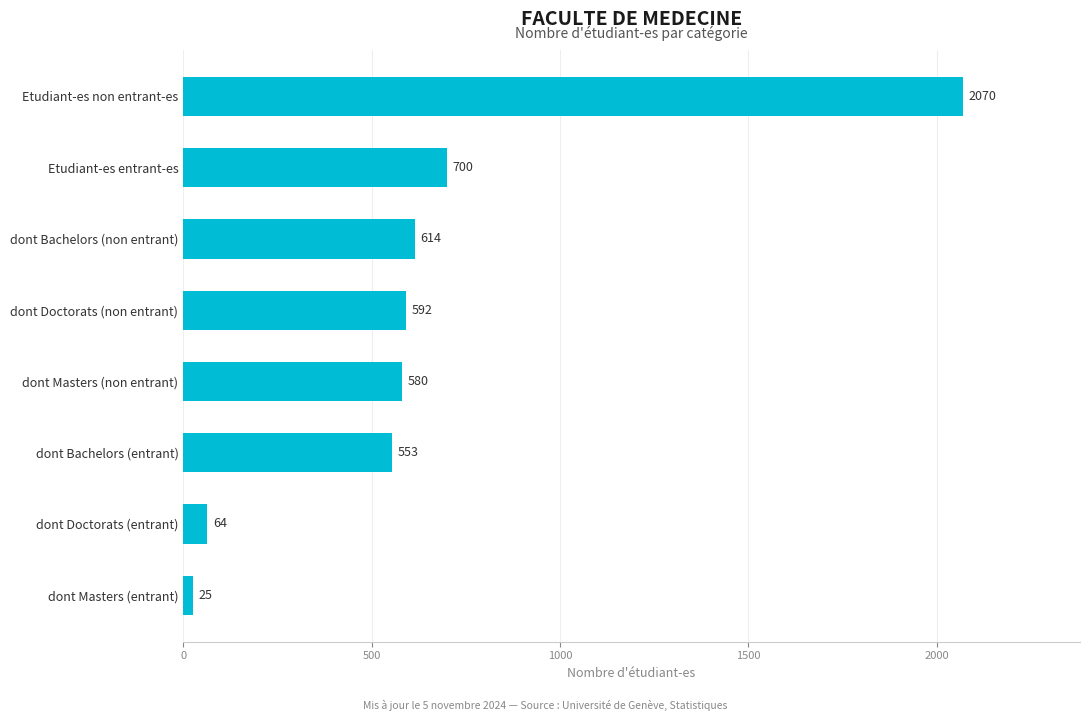

Rank the categories by value from highest to lowest.

Etudiant-es non entrant-es, Etudiant-es entrant-es, dont Bachelors (non entrant), dont Doctorats (non entrant), dont Masters (non entrant), dont Bachelors (entrant), dont Doctorats (entrant), dont Masters (entrant)